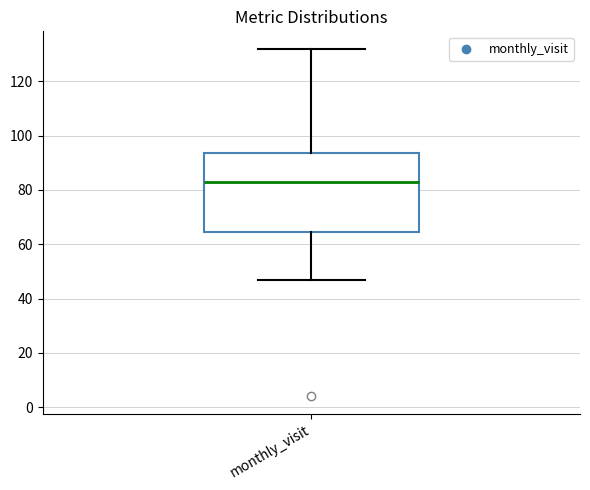

Where does the lower whisker of the box for monthly_visit end on the y-axis? The values are not printed on the chart, so give them approximately, as read against the axis.

48